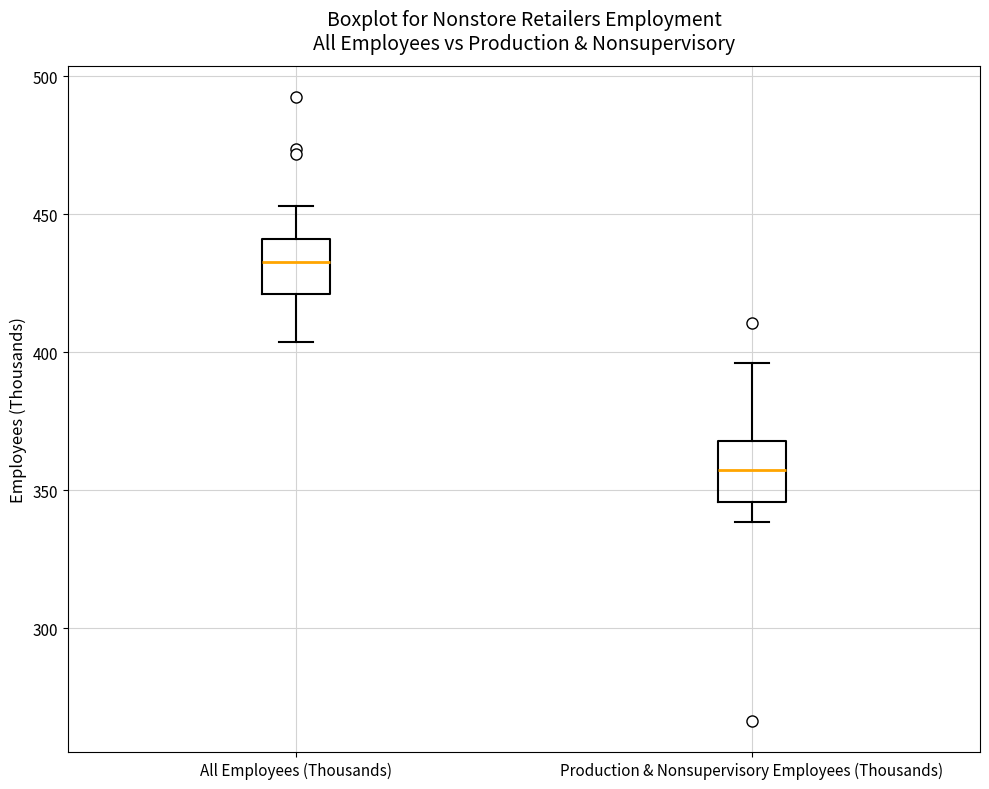

Reading left to right, transcribe this box plot: for each box, give where its median line is, the range the box spans, and where its two whiskers end, as read against the y-axis. The values are not printed on the chart, so give them approximately, as read against the axis.

All Employees (Thousands): median 435, box 420 to 440, whiskers 405 to 455
Production & Nonsupervisory Employees (Thousands): median 360, box 345 to 370, whiskers 340 to 395